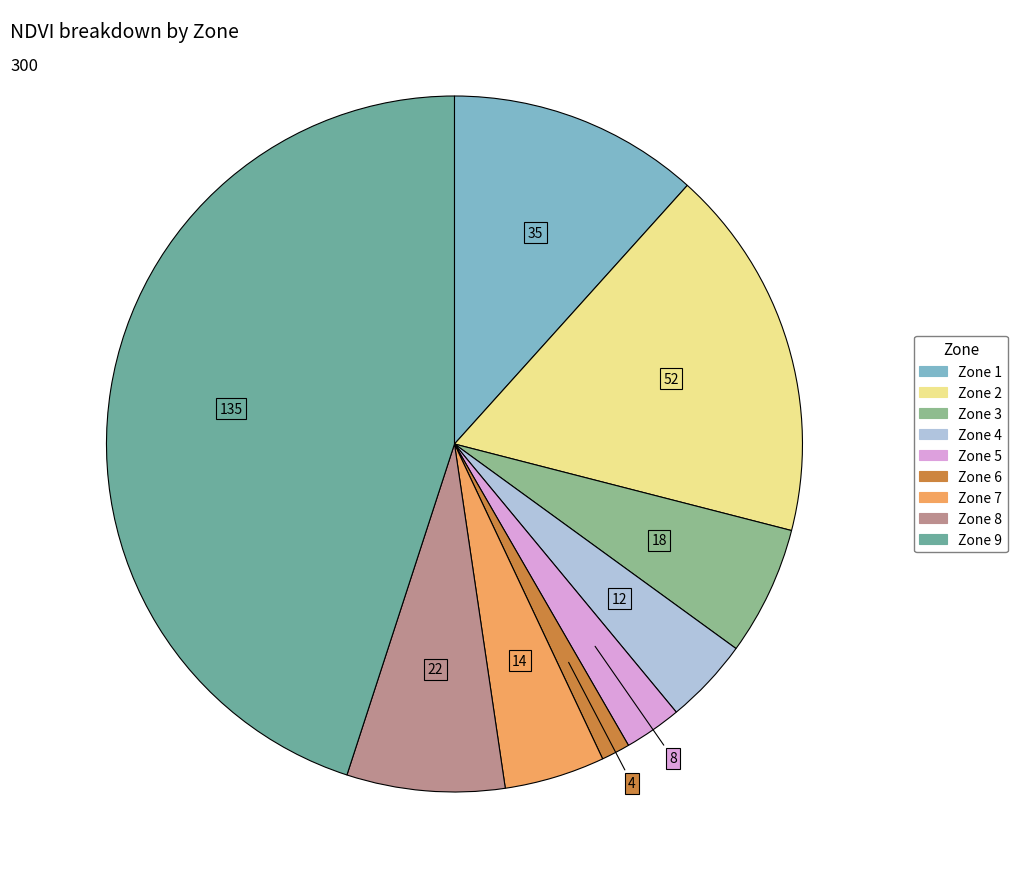

What is the largest slice in the pie chart?

Zone 9